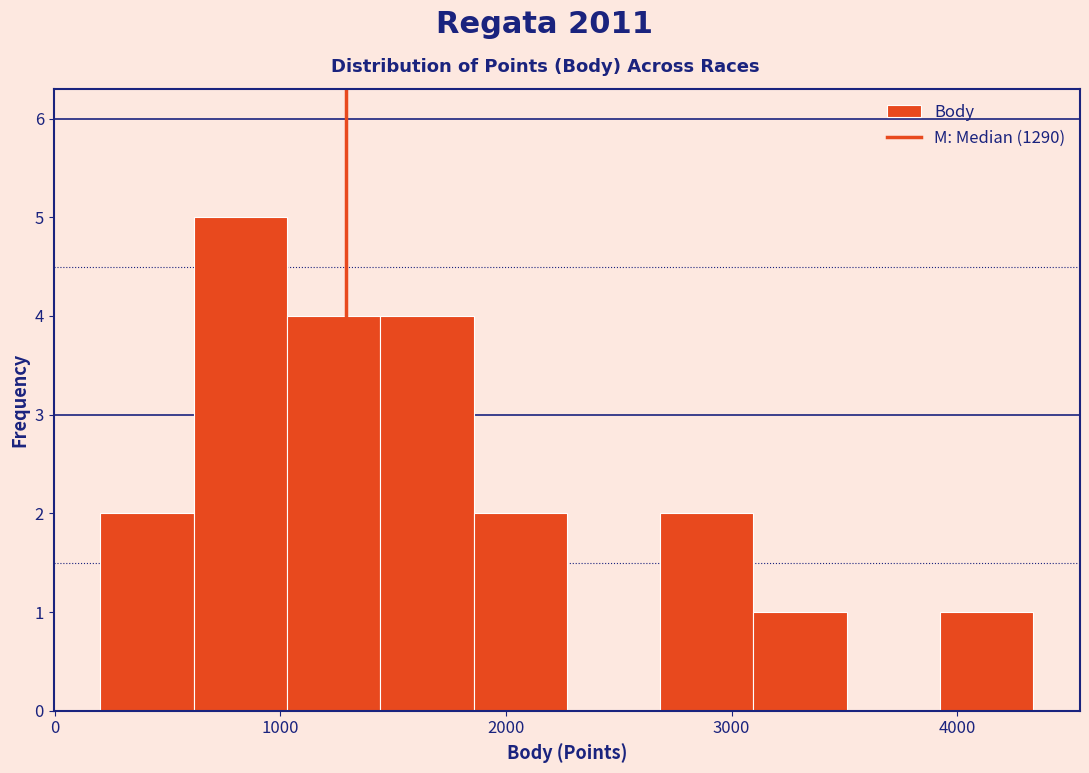

How tall is the bar that spans 2700 to 3100 on the x-axis? Neither the bar edges nor the heights are printed on the chart, so give them approximately, as read against the axes.

2